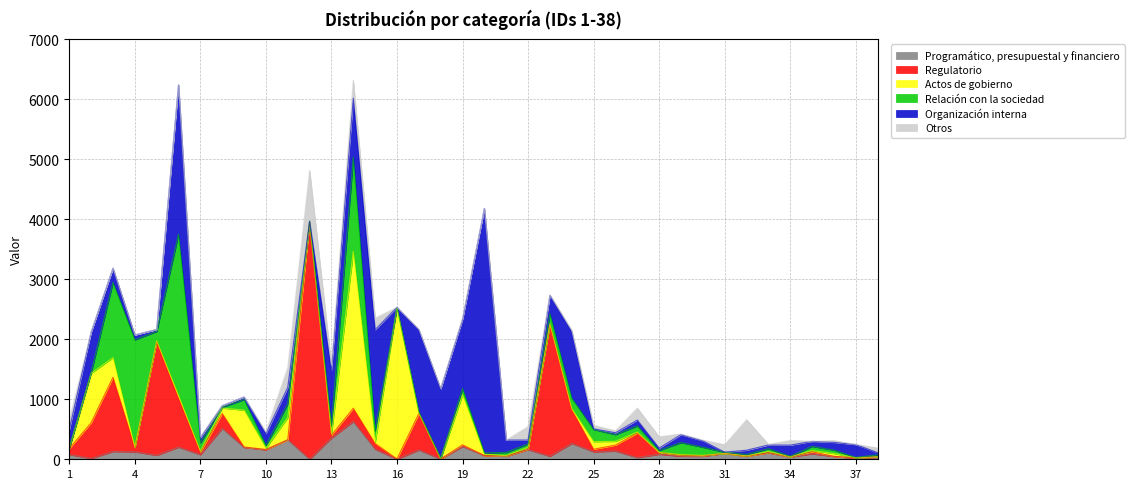

How many intersections are there between Actos de gobierno and Relación con la sociedad?

12